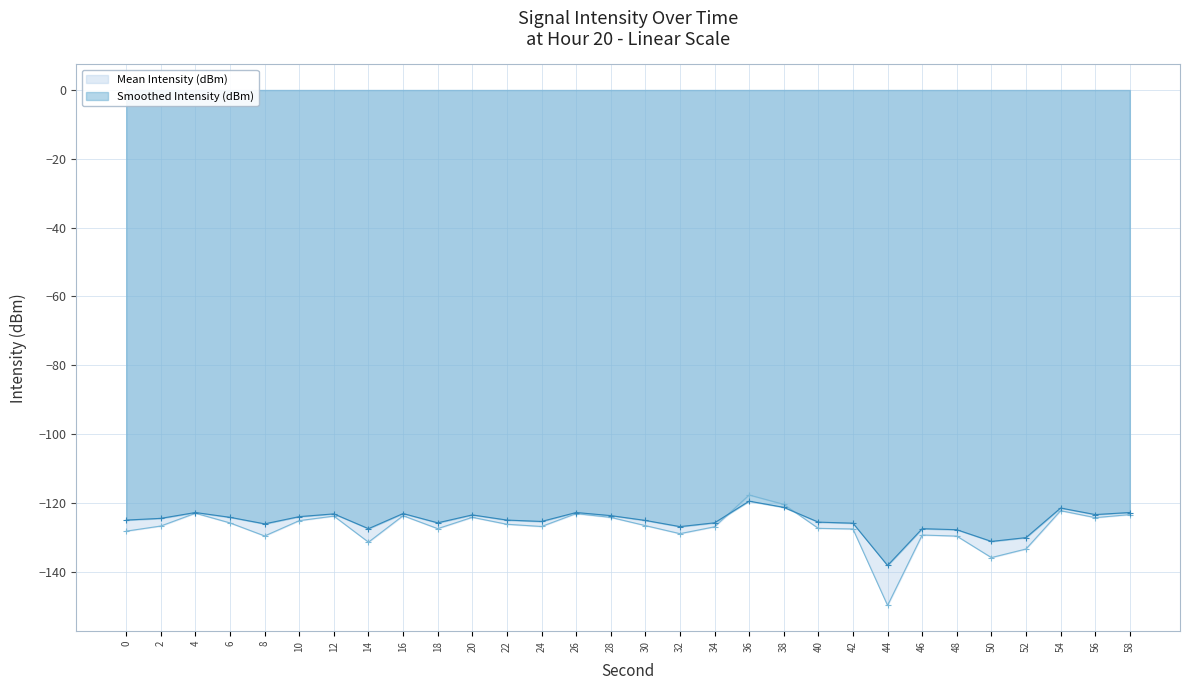

Reading left to right, transcribe all the data shown in this chart.

Mean Intensity (dBm): 0=-128.2	2=-126.7	4=-123.0	6=-125.8	8=-129.6	10=-125.2	12=-123.8	14=-131.4	16=-123.7	18=-127.5	20=-124.2	22=-126.2	24=-126.9	26=-123.1	28=-124.2	30=-126.6	32=-128.9	34=-127.0	36=-117.7	38=-120.4	40=-127.4	42=-127.6	44=-149.8	46=-129.3	48=-129.7	50=-135.9	52=-133.4	54=-122.3	56=-124.3	58=-123.4
Smoothed Intensity (dBm): 0=-125.0	2=-124.5	4=-122.8	6=-124.2	8=-126.1	10=-124.0	12=-123.2	14=-127.5	16=-123.1	18=-125.8	20=-123.5	22=-125.0	24=-125.4	26=-122.8	28=-123.7	30=-125.1	32=-126.9	34=-125.8	36=-119.5	38=-121.3	40=-125.6	42=-125.9	44=-138.2	46=-127.5	48=-127.8	50=-131.2	52=-130.1	54=-121.5	56=-123.4	58=-122.8